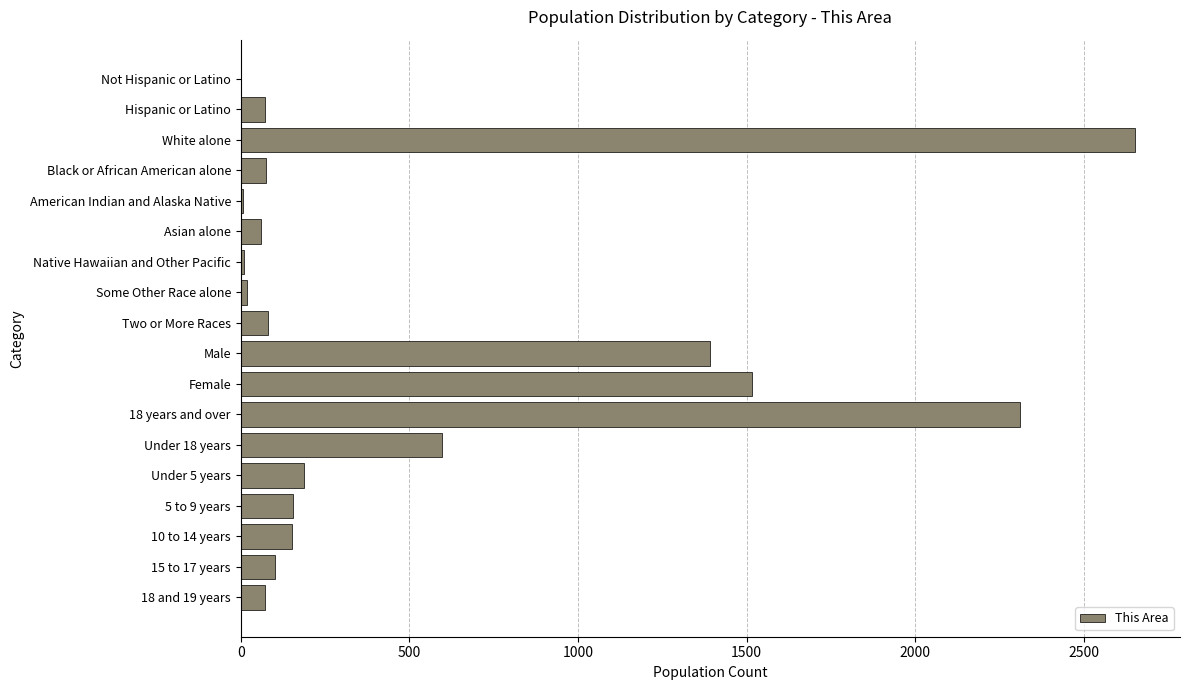

Are the bars horizontal?

Yes